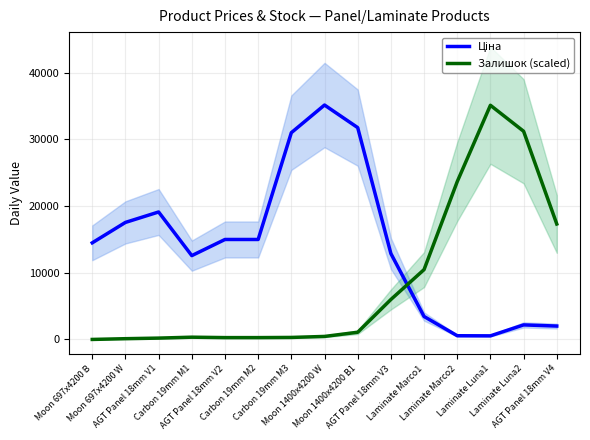

Which series has the widest spread of values?

Залишок (scaled)